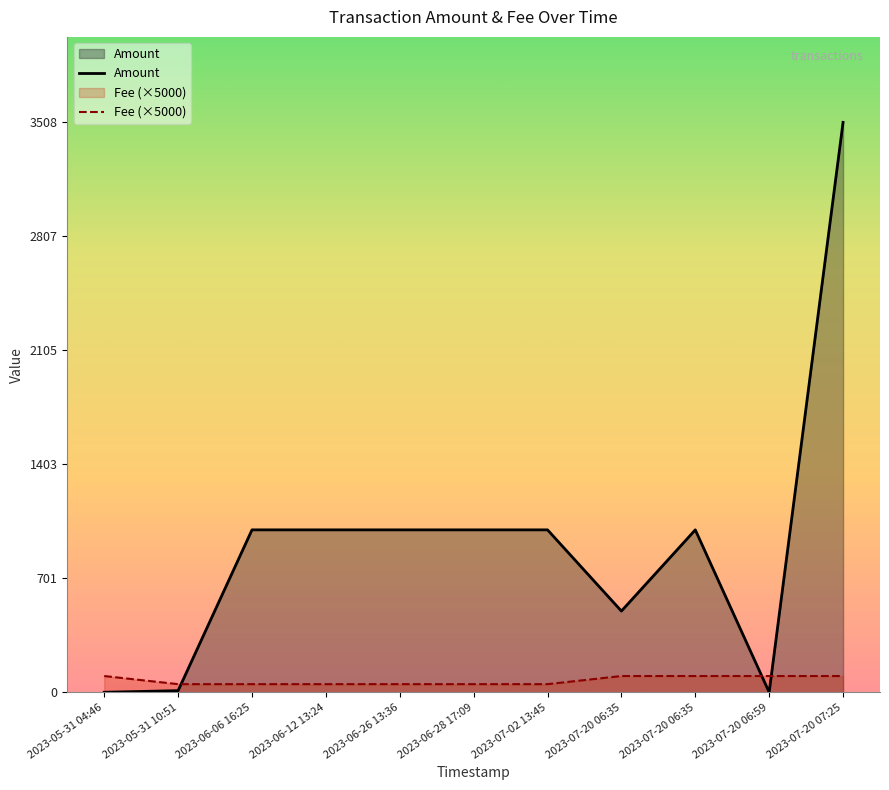

At which category does the chart reach its peak across all series?

2023-07-20 07:25